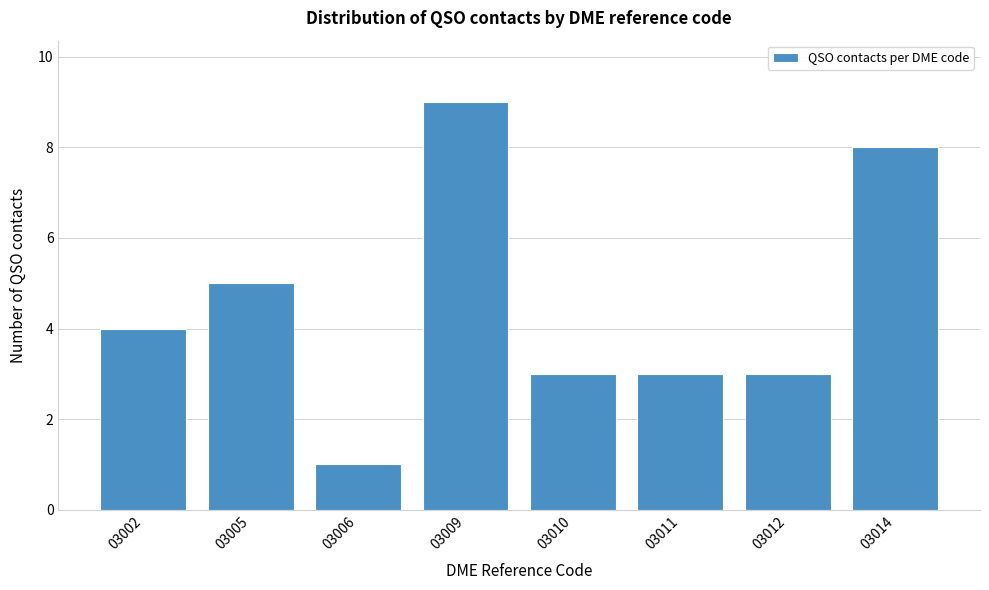

Reading right to left, transcribe all the data shown in this chart.

8	3	3	3	9	1	5	4